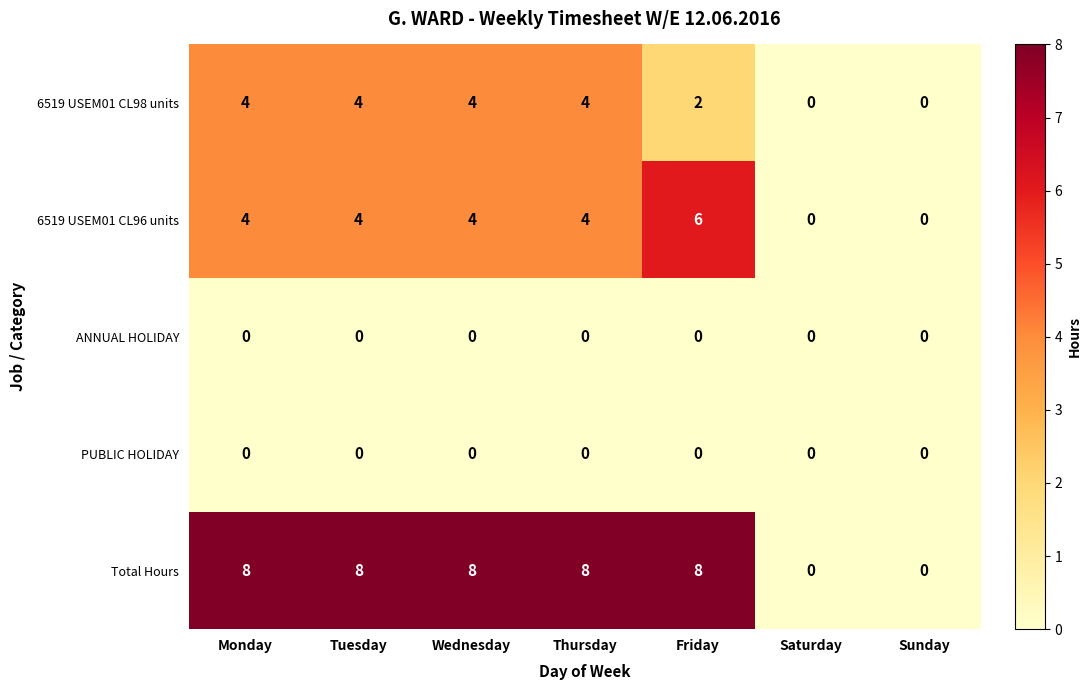

Which series has the widest spread of values?

Total Hours